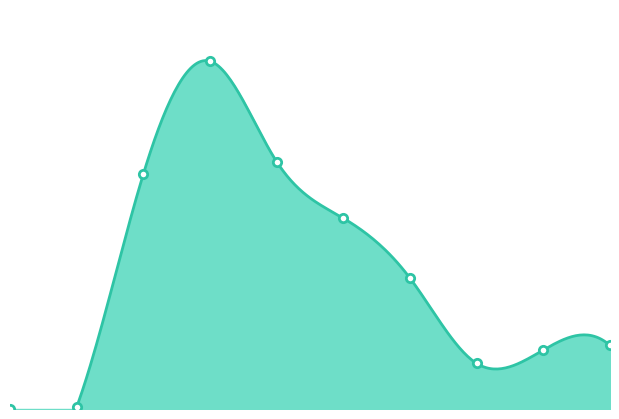

Where does the data first go above 3254?

2